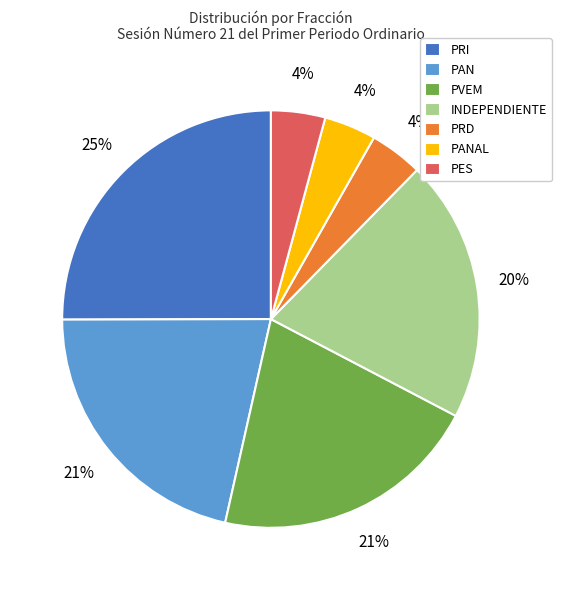

Do PAN and INDEPENDIENTE together represent more than half of the pie?

No